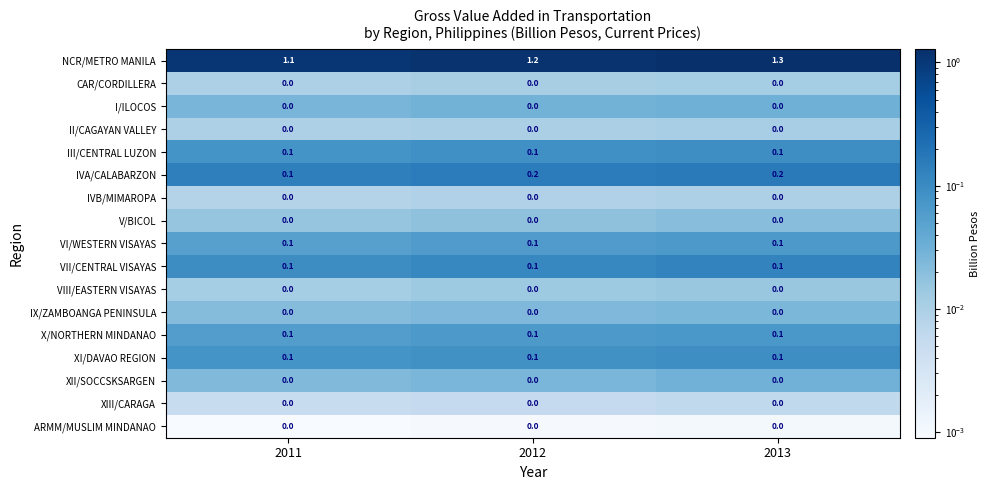

What is the sum of the IVA/CALABARZON values at 2012 and 2013?

0.4